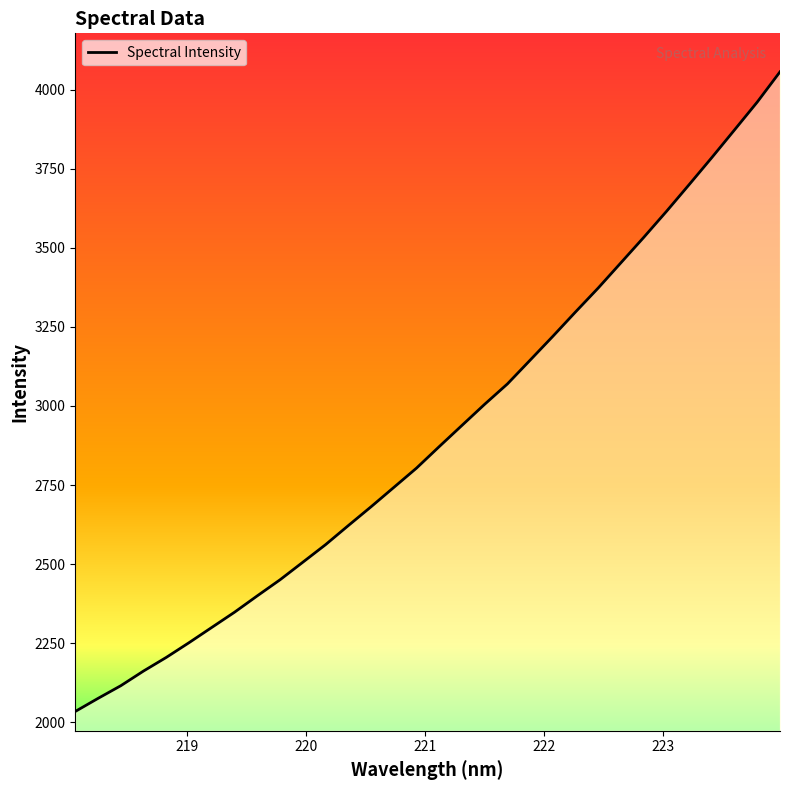

What is the smallest value displayed?

2034.3